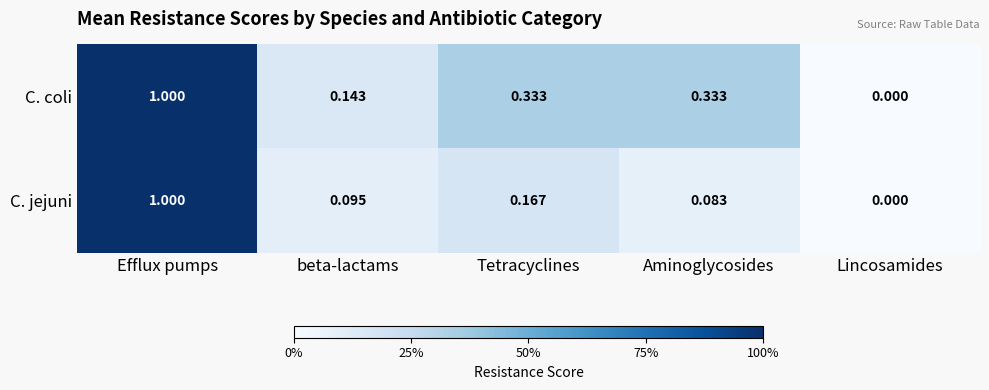

What is the total value across all series at Aminoglycosides?

0.4